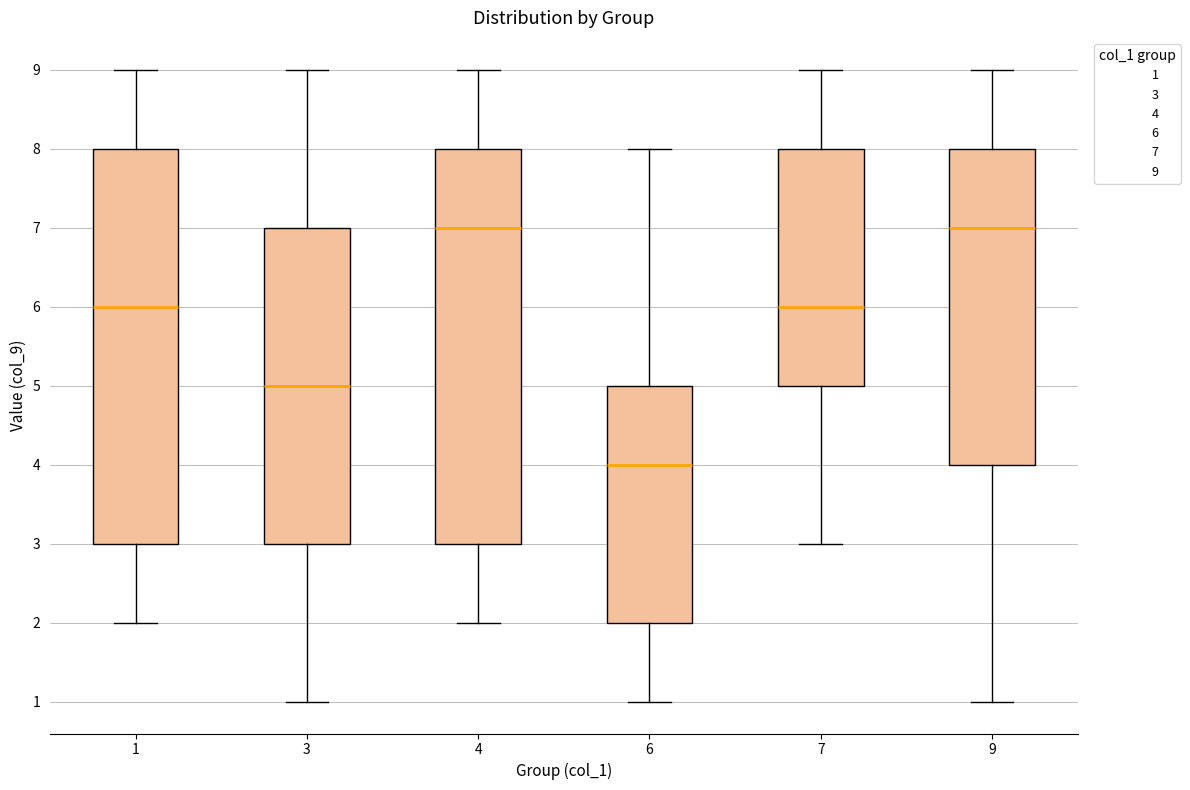

Where does the upper whisker of the box at x = 4 end on the y-axis? The values are not printed on the chart, so give them approximately, as read against the axis.

9